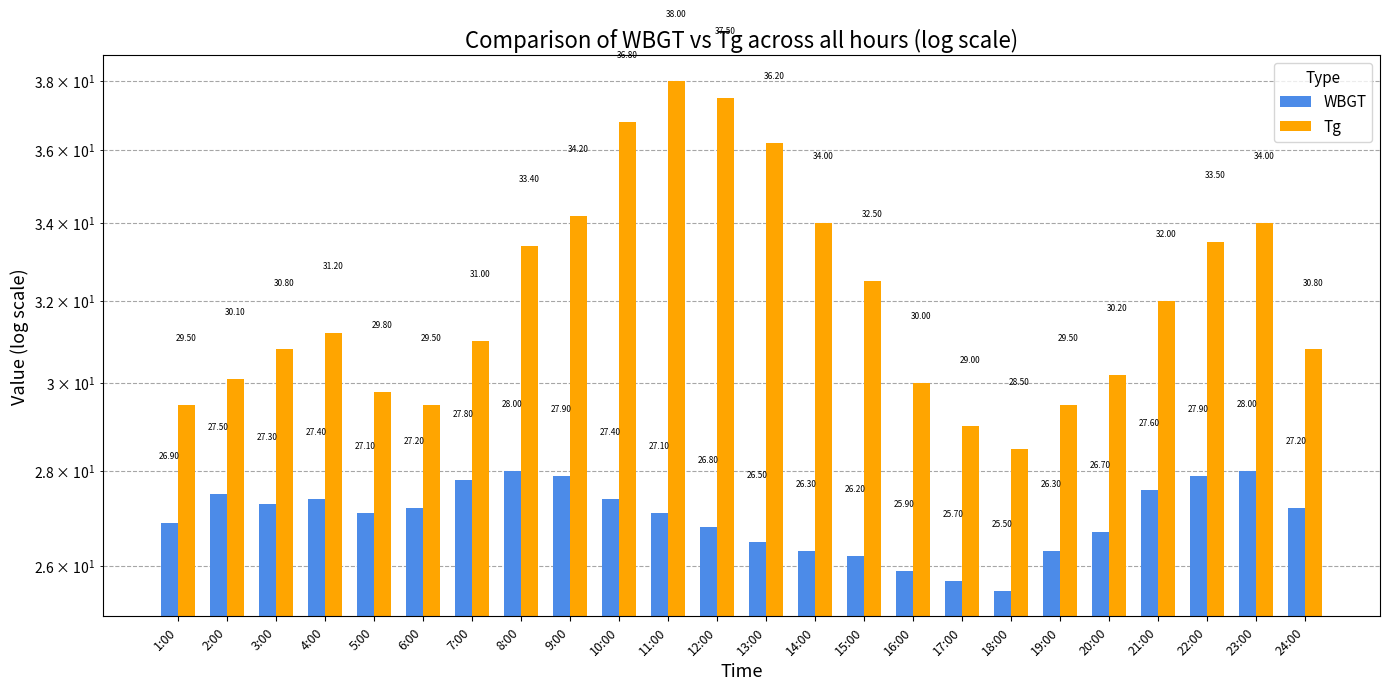

Which series changed the most between 13:00 and 21:00?

Tg